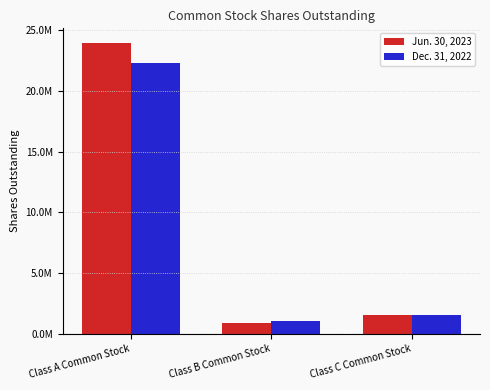

What is the label of the 1st bar from the right?

Class C Common Stock